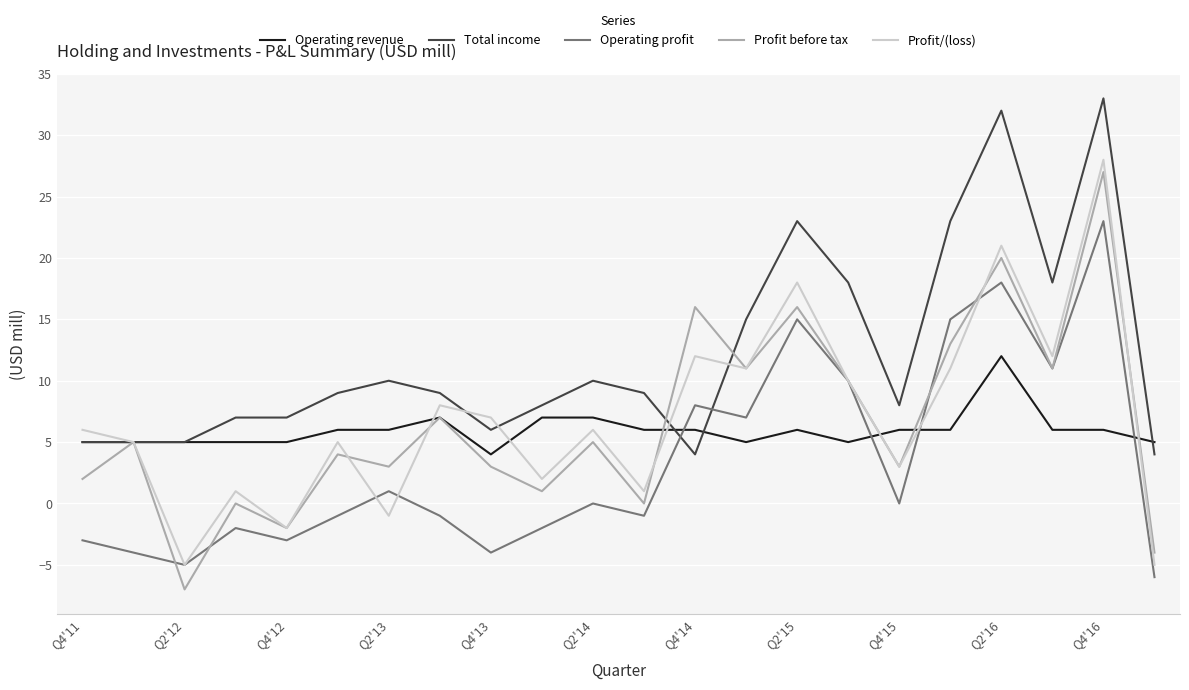

What is the maximum value shown in the chart?

33